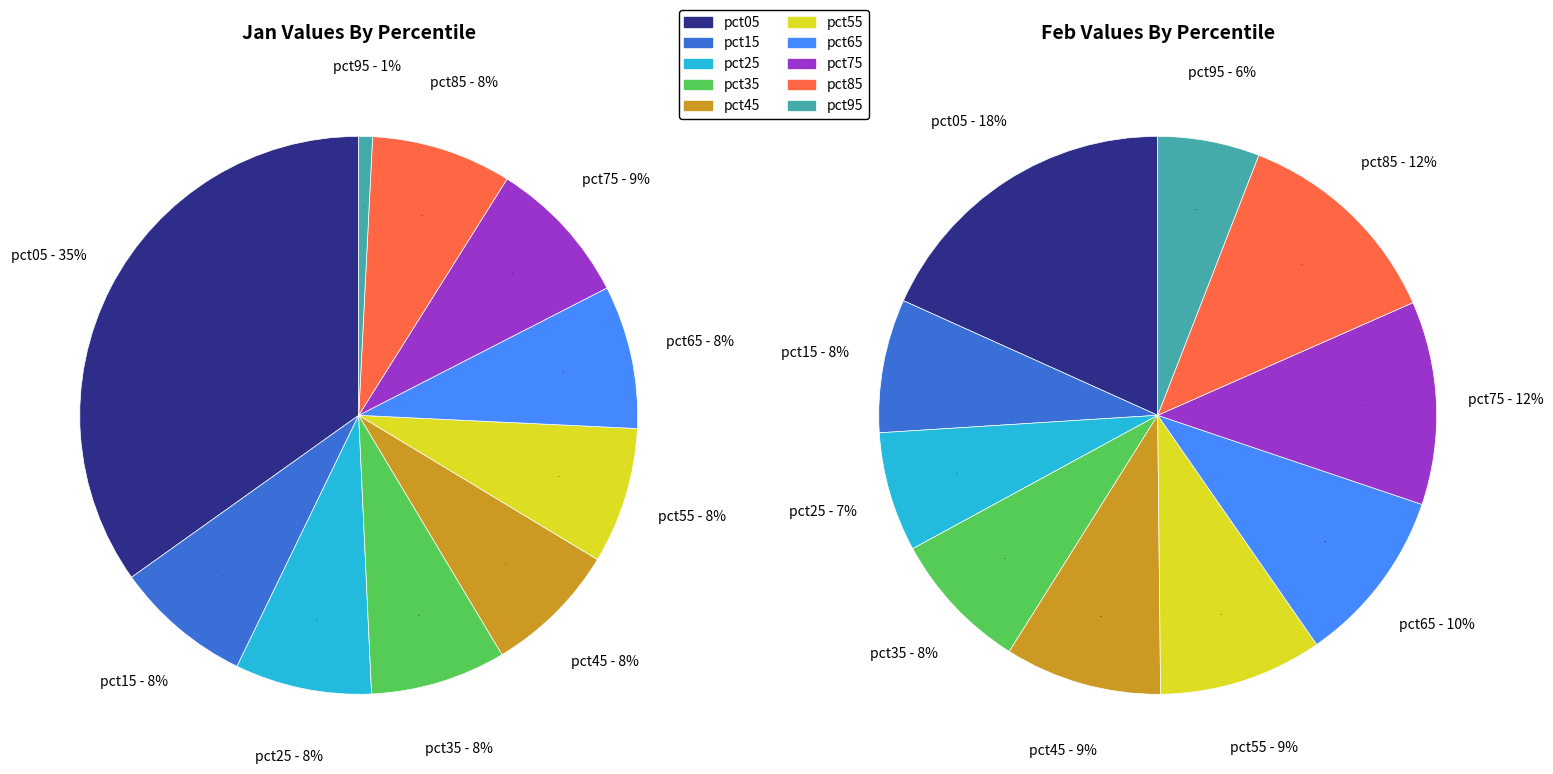

Count the number of slices in the pie.

10